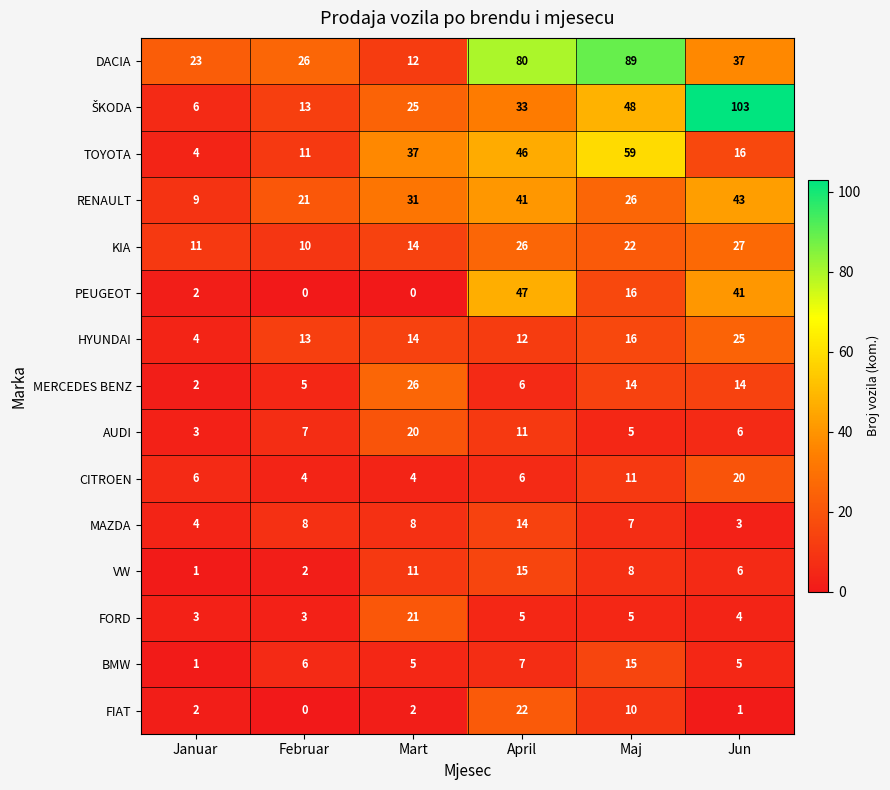

At which category is the sum across all series the highest?

April